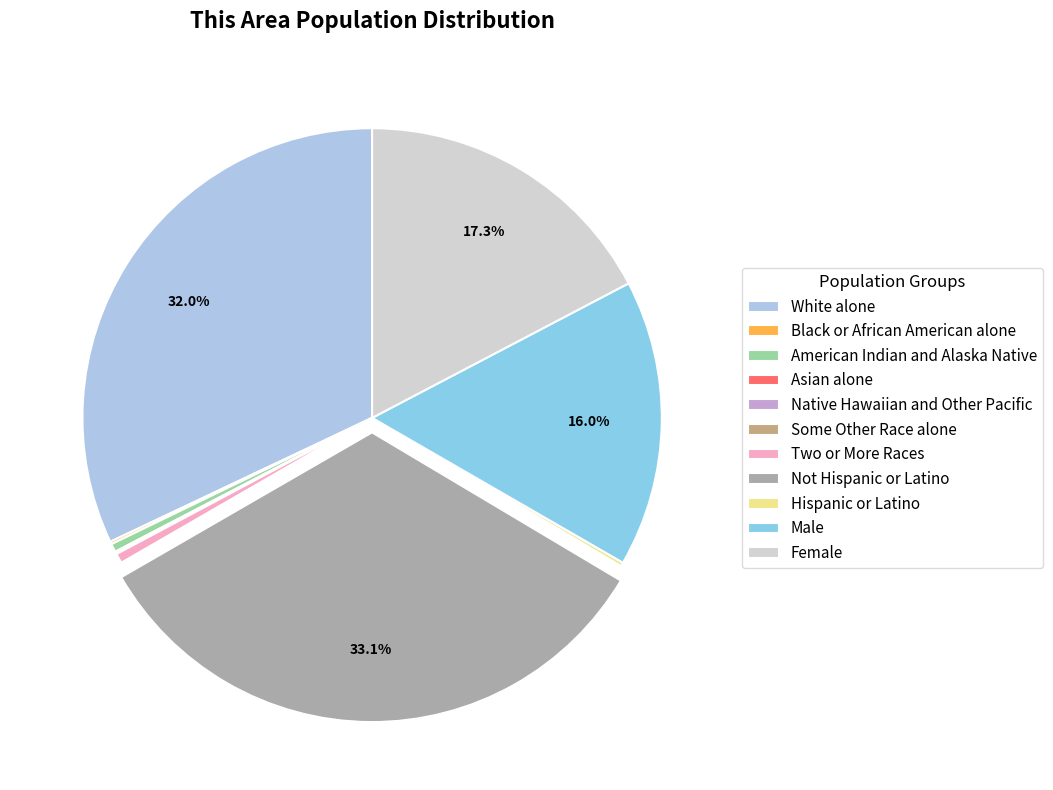

Combined, do Asian alone and Female account for over 50%?

No